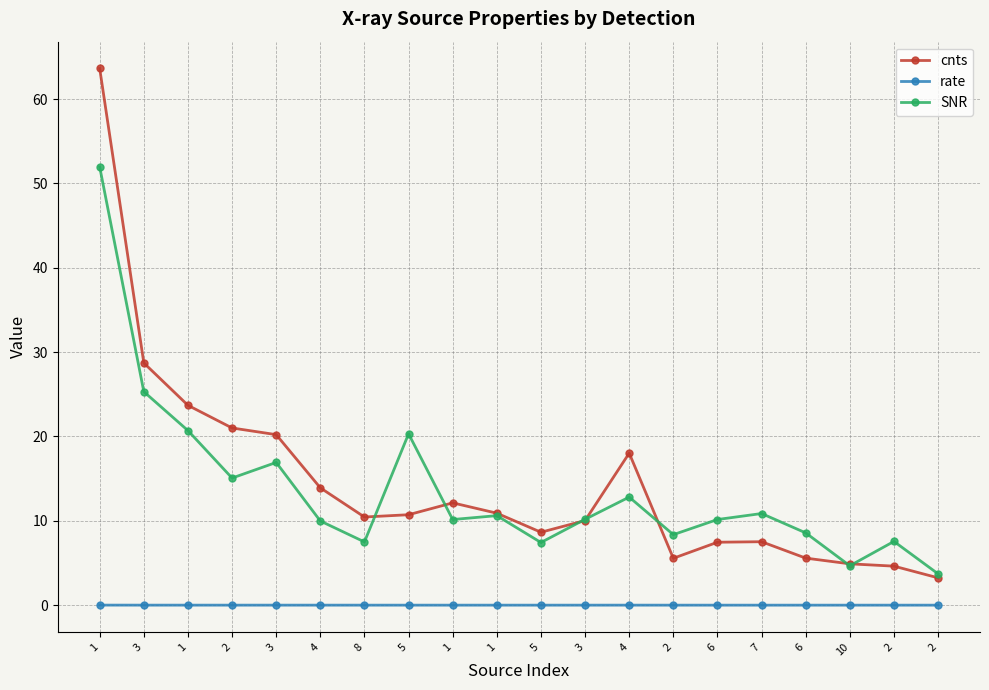

At how many categories does at least one series exceed 1?

20